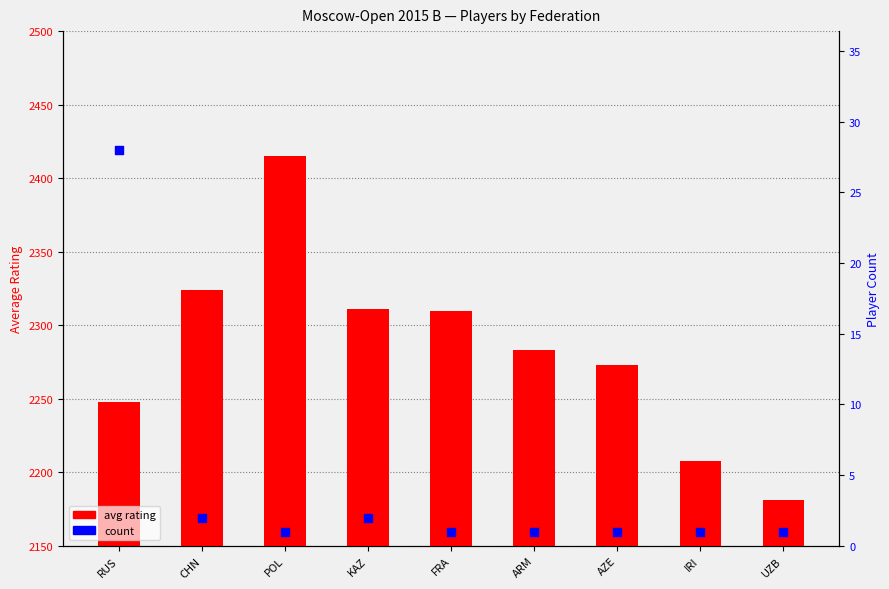

Which series has the largest total across all categories?

avg rating